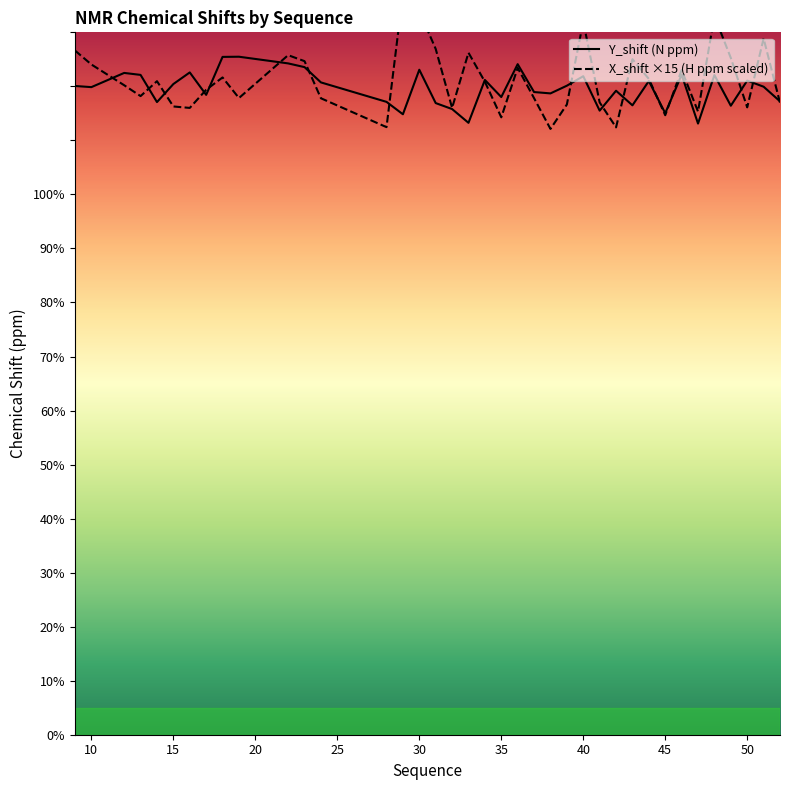

Reading left to right, extract all data points from this chart.

Y_shift: 9=120.1	10=119.9	12=122.5	13=122.1	14=117.1	15=120.4	16=122.6	17=118.4	18=125.5	19=125.5	22=124.2	23=123.6	24=120.7	28=117.1	29=114.8	30=123.1	31=116.9	32=115.8	33=113.3	34=121.2	35=118.0	36=124.1	37=118.9	38=118.7	39=120.1	40=121.9	41=115.5	42=119.2	43=116.5	44=121.0	45=115.0	46=122.2	47=113.1	48=122.1	49=116.4	50=121.1	51=119.9	52=117.2
X_shift: 9=126.6	10=124.0	12=120.2	13=118.2	14=121.0	15=116.3	16=116.0	17=119.4	18=121.6	19=117.8	22=125.8	23=124.7	24=117.8	28=112.5	29=137.2	30=133.9	31=126.9	32=116.0	33=126.2	34=120.9	35=114.3	36=123.4	37=117.8	38=112.1	39=116.6	40=132.0	41=117.0	42=112.4	43=125.0	44=121.4	45=114.7	46=123.0	47=115.3	48=133.0	49=125.3	50=116.1	51=128.9	52=117.0